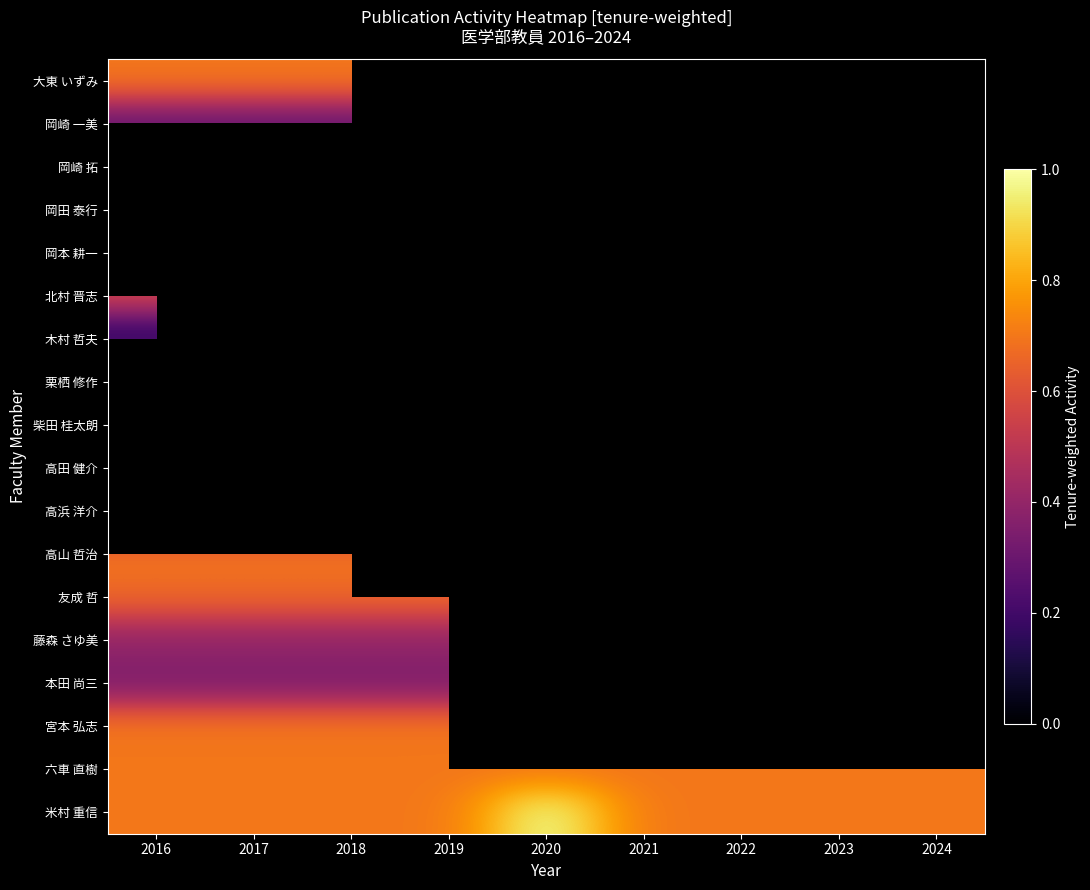

Is the value of 大東 いずみ at 2019 greater than the value of 本田 尚三 at 2024?

No